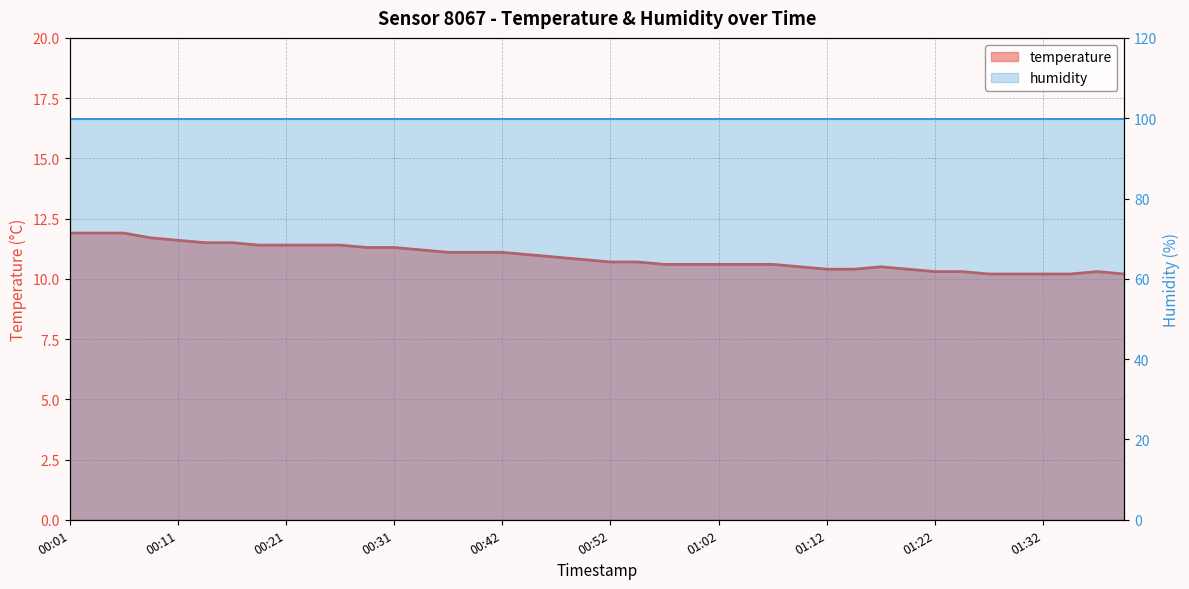

Rank the series by their maximum value, from lowest to highest.

temperature, humidity